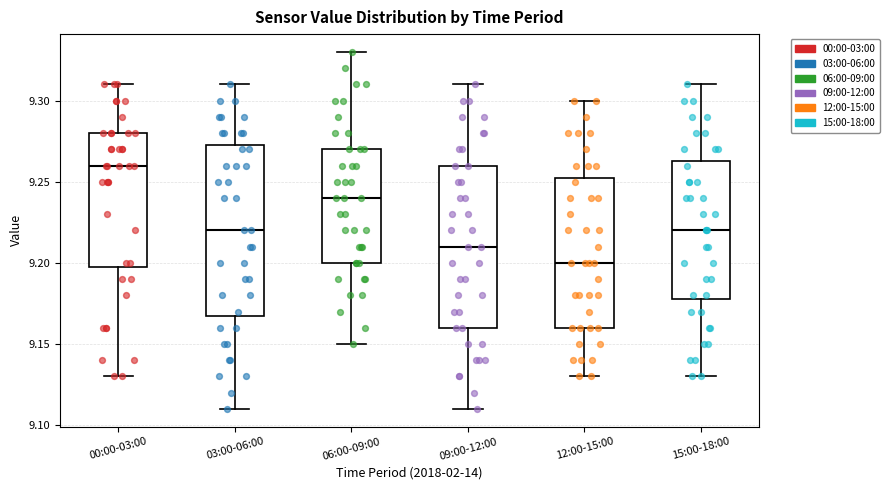

Which box's median line is the highest?

00:00-03:00